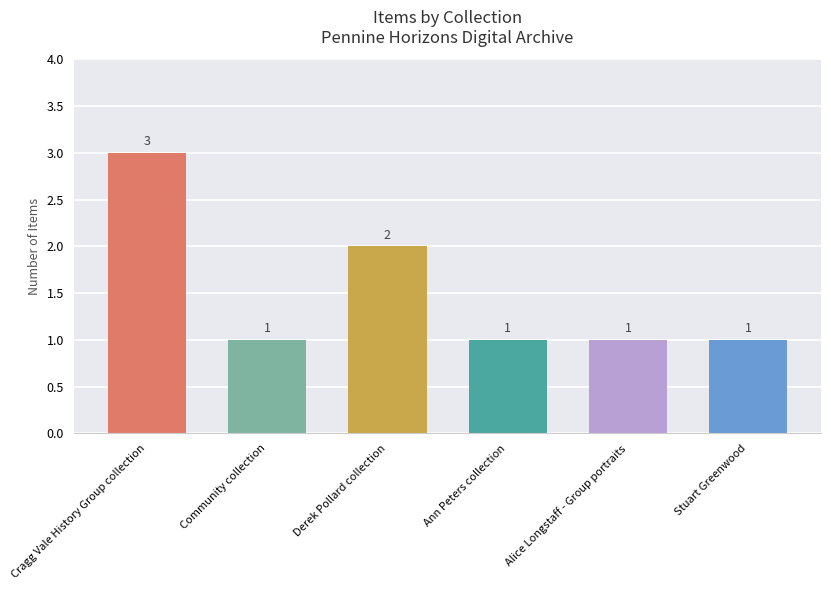

What position from the left is Stuart Greenwood?

6